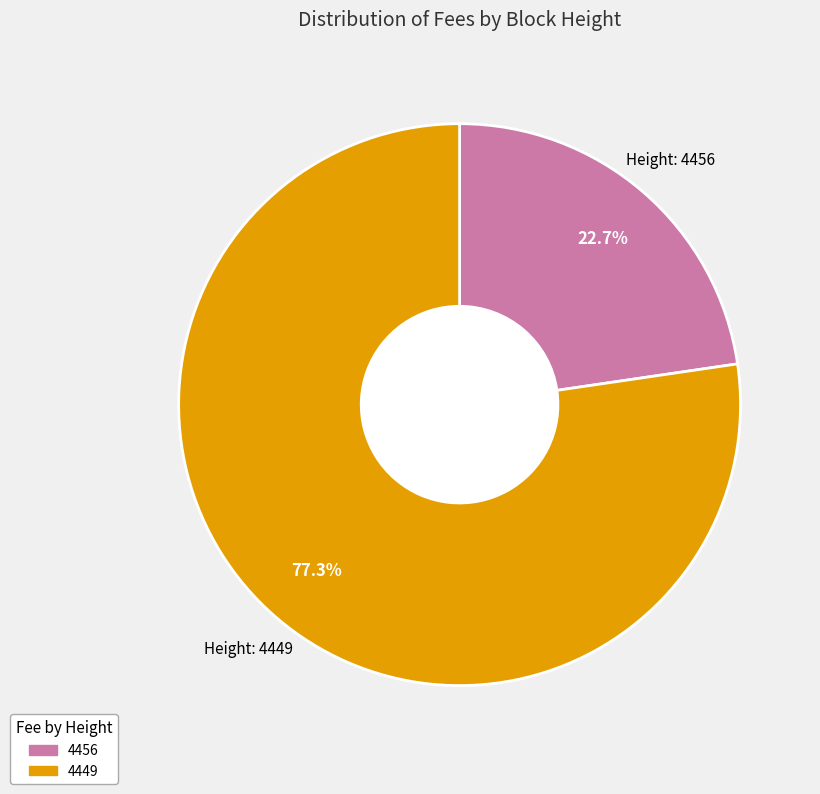

To the nearest percent, what is the average slice percentage?

50%